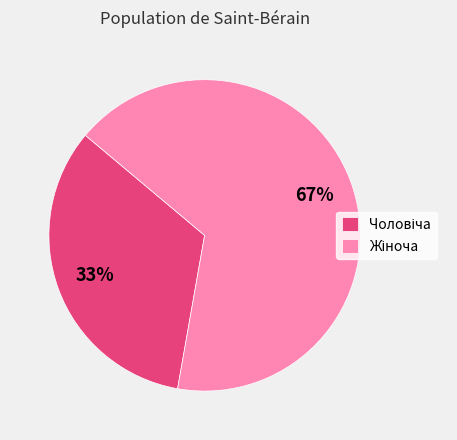

Is there a majority slice in this chart?

Yes